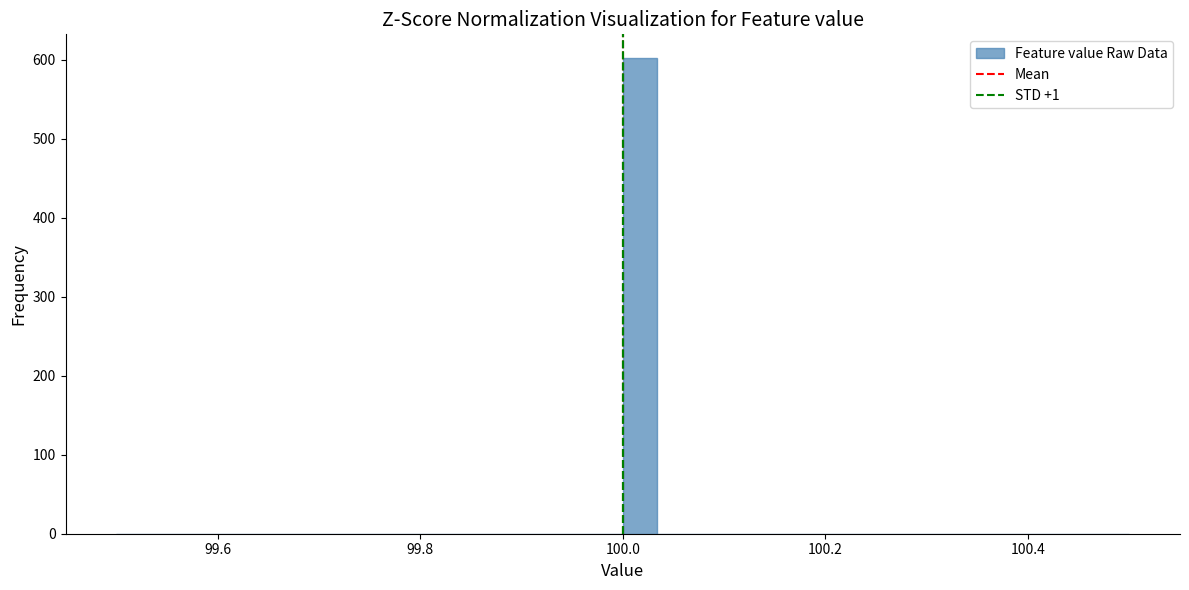

Around what value on the x-axis is the tallest bar? Give the approximate position of its centre, as read against the axis.

100.02